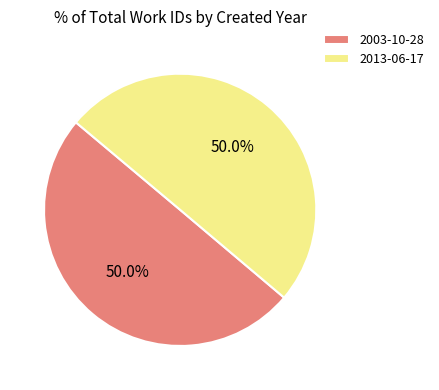

What percentage is the 2013-06-17 slice, to the nearest percent?

50%